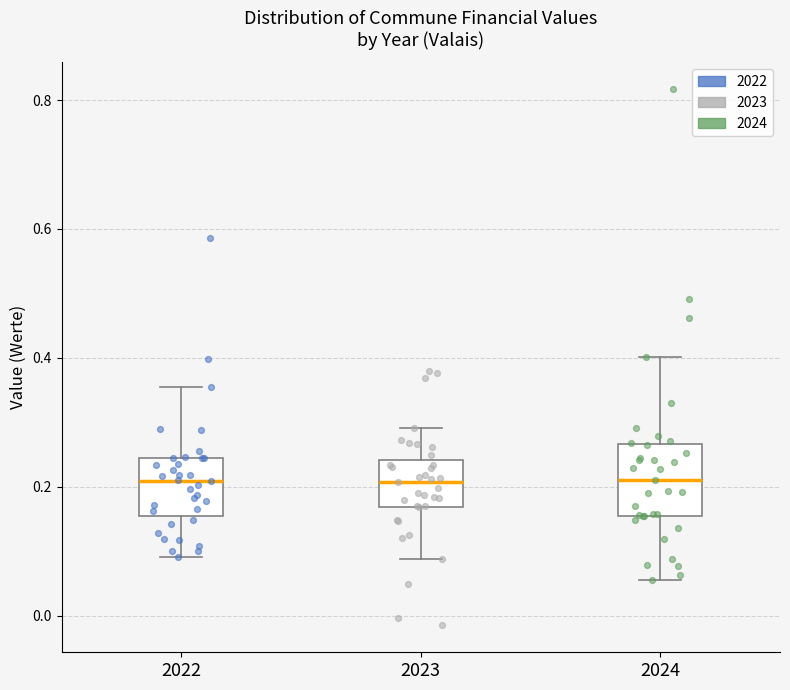

Reading left to right, transcribe this box plot: for each box, give where its median line is, the range the box spans, and where its two whiskers end, as read against the y-axis. The values are not printed on the chart, so give them approximately, as read against the axis.

2022: median 0.20, box 0.16 to 0.24, whiskers 0.10 to 0.36
2023: median 0.20, box 0.16 to 0.24, whiskers 0.08 to 0.30
2024: median 0.22, box 0.16 to 0.26, whiskers 0.06 to 0.40